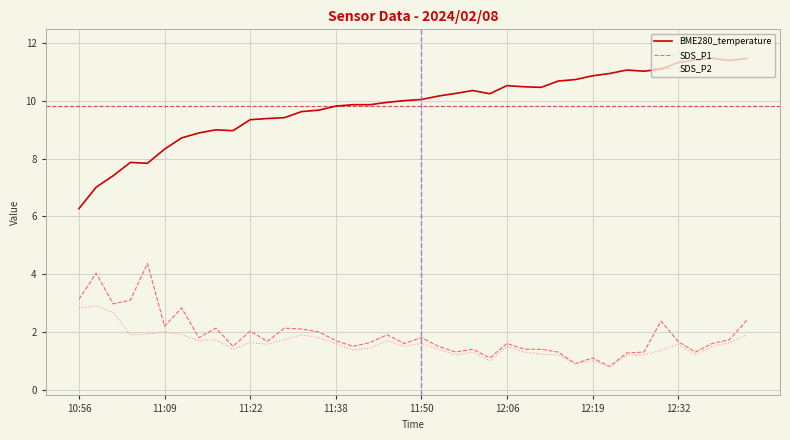

True or false: SDS_P2 and BME280_temperature cross at least once.

False